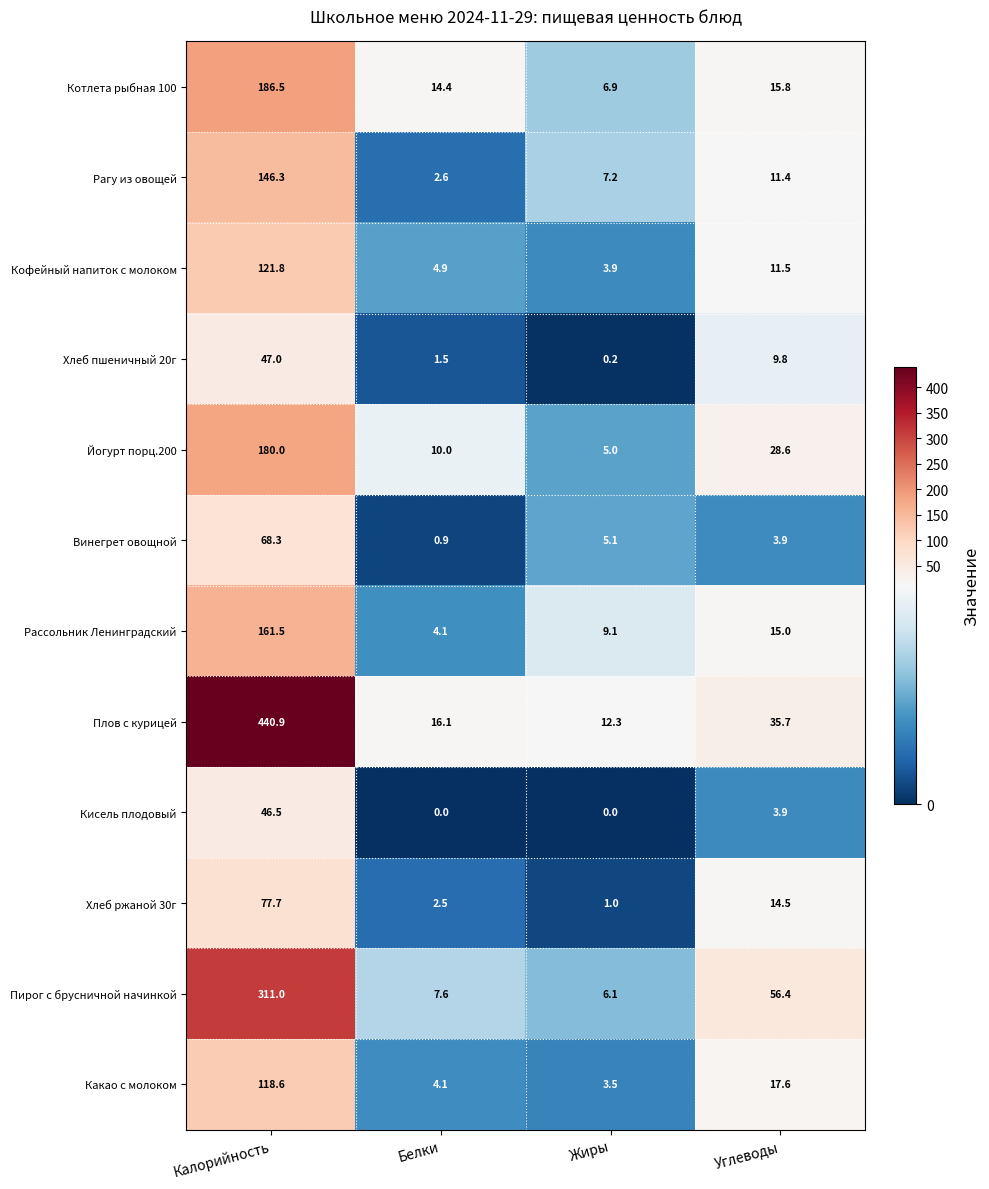

At which label is Йогурт порц.200 closest to 92?

Углеводы